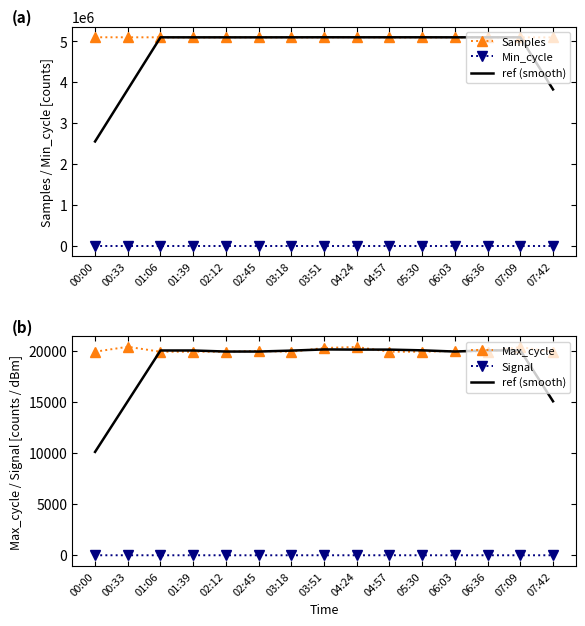

What is the label of the 5th point from the right?

05:30